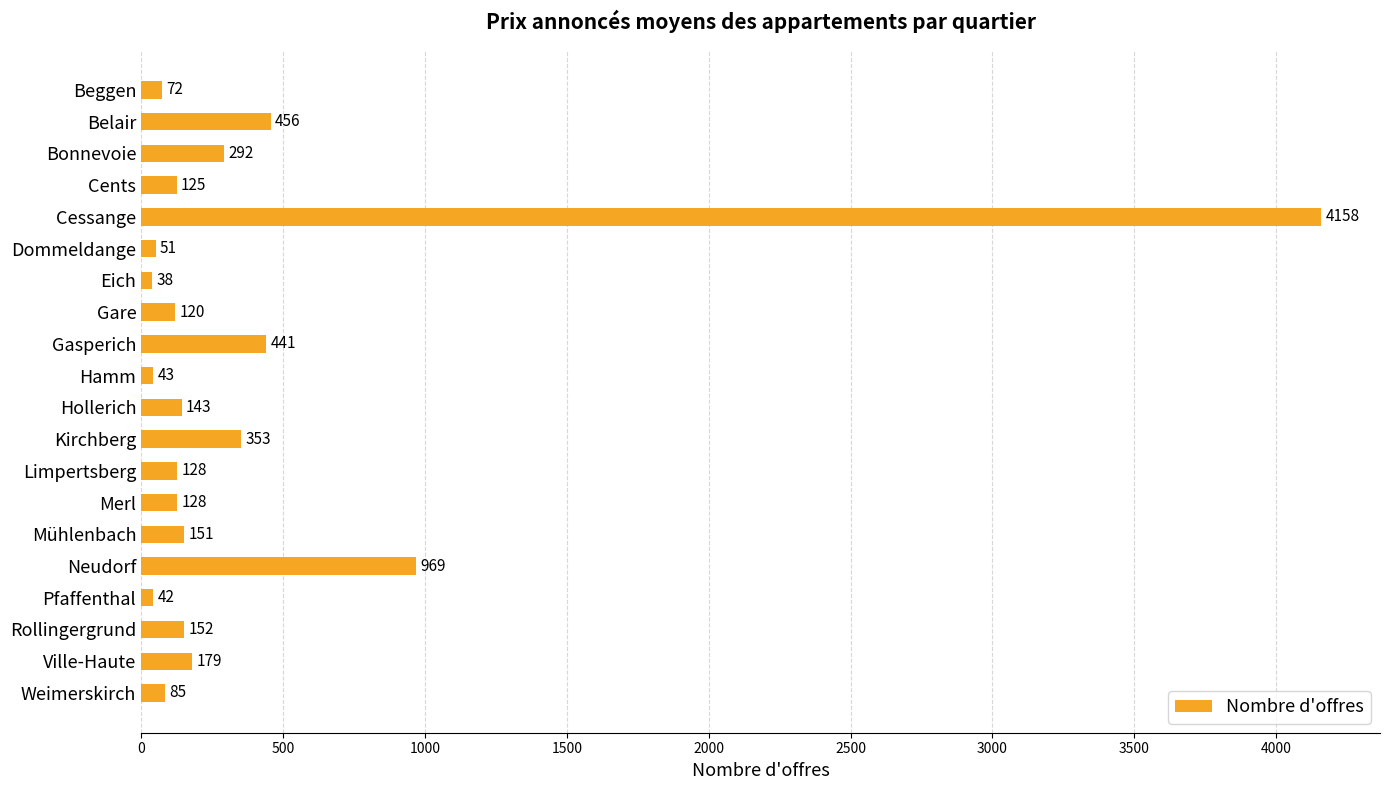

What is the sum of all values?

8126